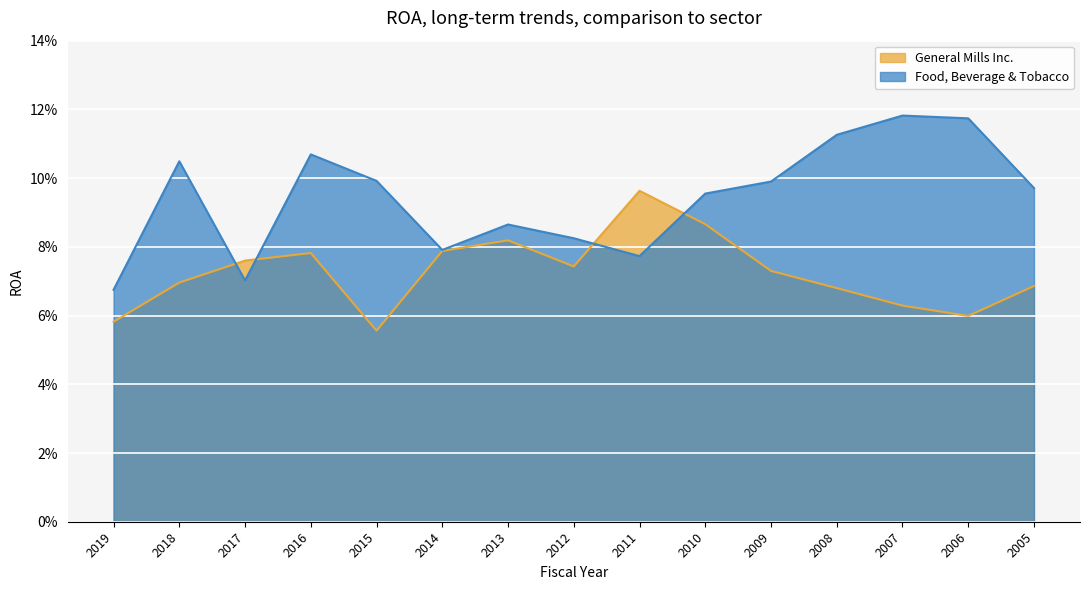

Reading left to right, transcribe all the data shown in this chart.

General Mills Inc.: 0.1	0.1	0.1	0.1	0.1	0.1	0.1	0.1	0.1	0.1	0.1	0.1	0.1	0.1	0.1
Food, Beverage & Tobacco: 0.1	0.1	0.1	0.1	0.1	0.1	0.1	0.1	0.1	0.1	0.1	0.1	0.1	0.1	0.1